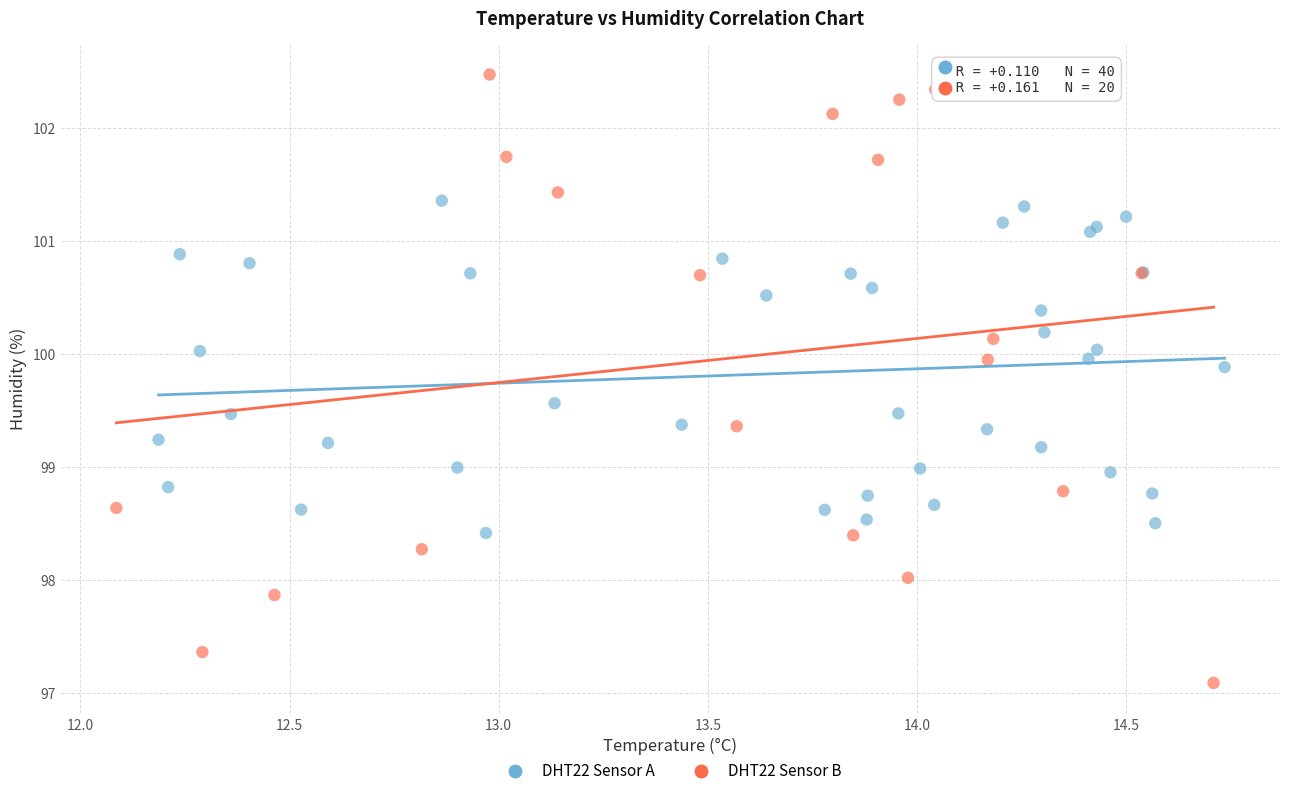

Which series contains the lowest Y value?

DHT22 Sensor B